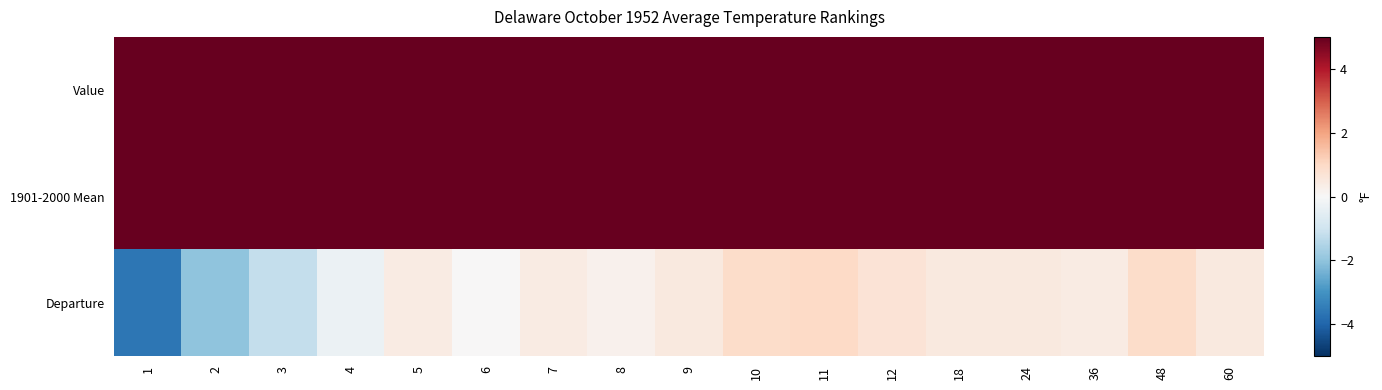

What is the difference between the highest and lowest values at 1?

60.0